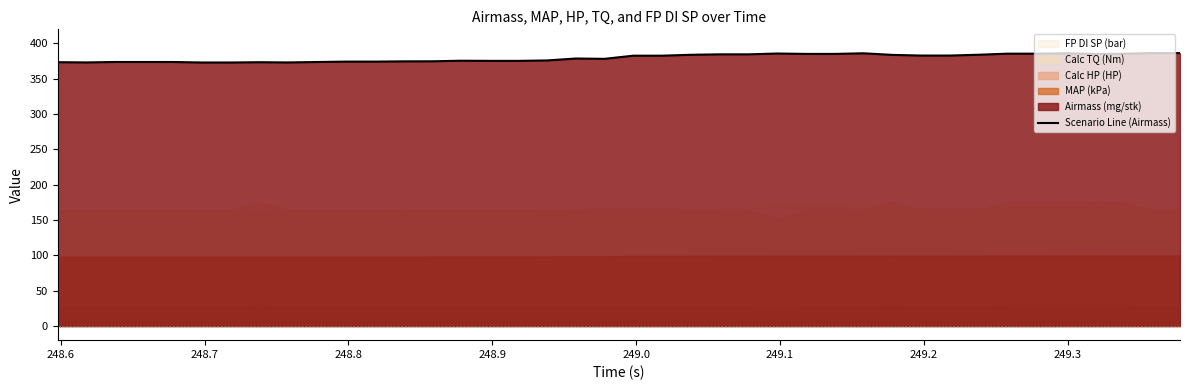

Count the number of values greater than 382.

20